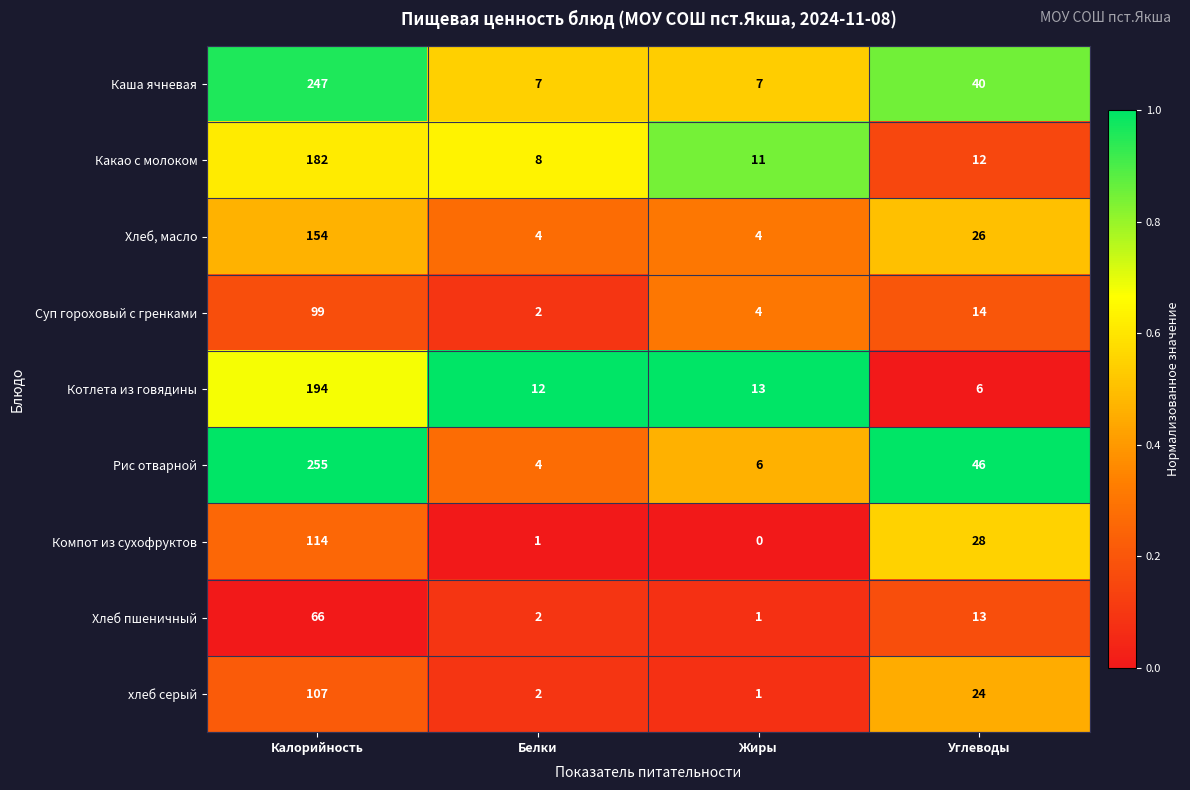

How many Хлеб, масло values are between 4 and 154?

4